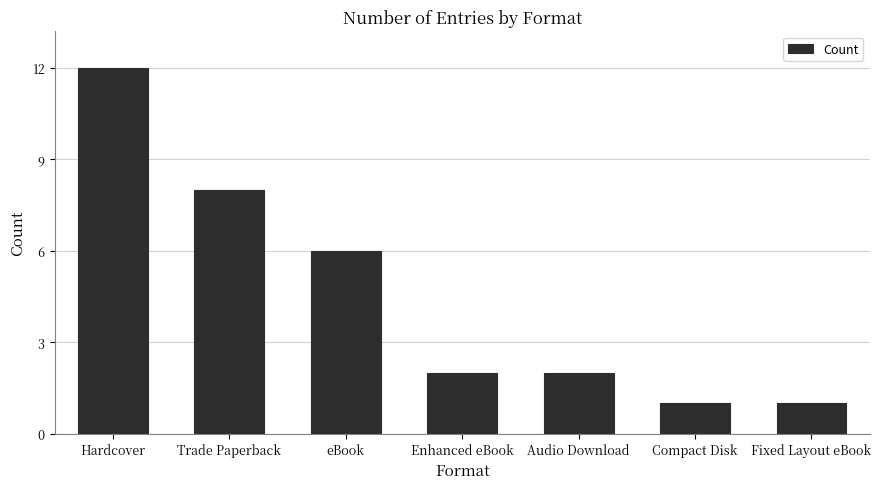

True or false: the data shows 2 at eBook.

False